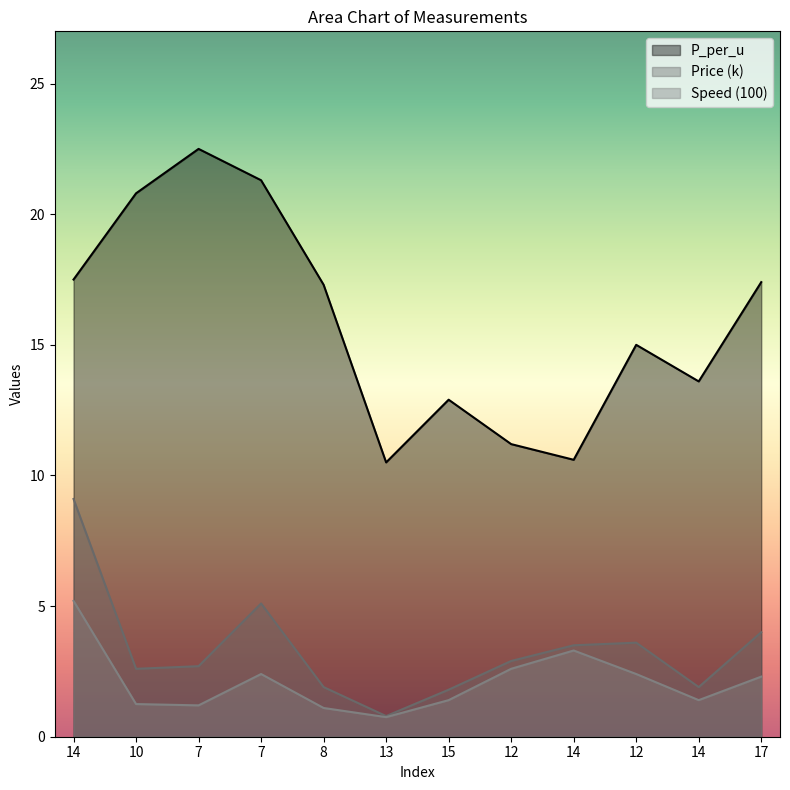

Between 14 and 13, which series saw the biggest shift?

Price